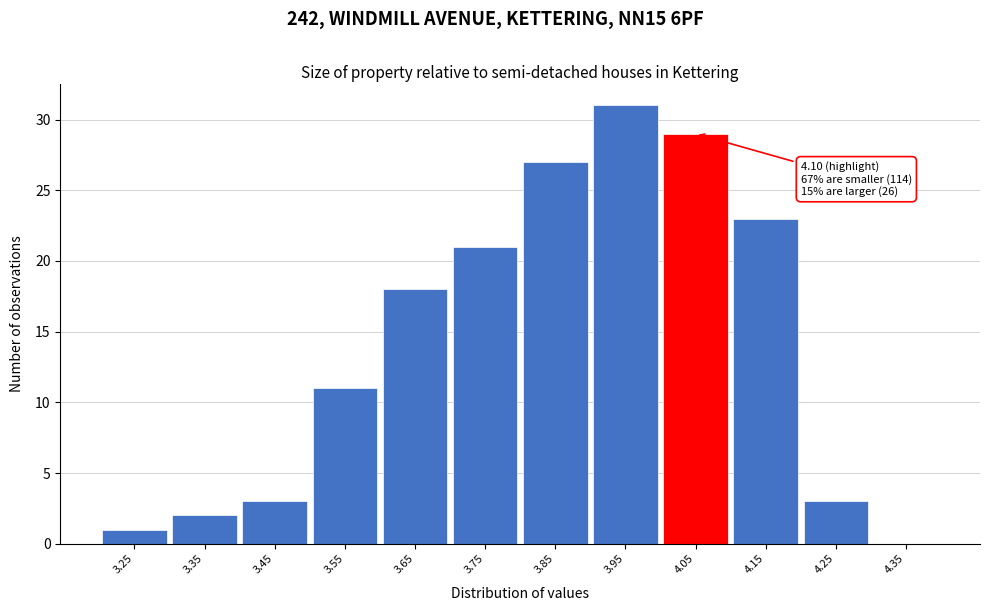

Reading left to right, list all the values displayed in this chart.

3.25=1	3.35=2	3.45=3	3.55=11	3.65=18	3.75=21	3.85=27	3.95=31	4.05=29	4.15=23	4.25=3	4.35=0